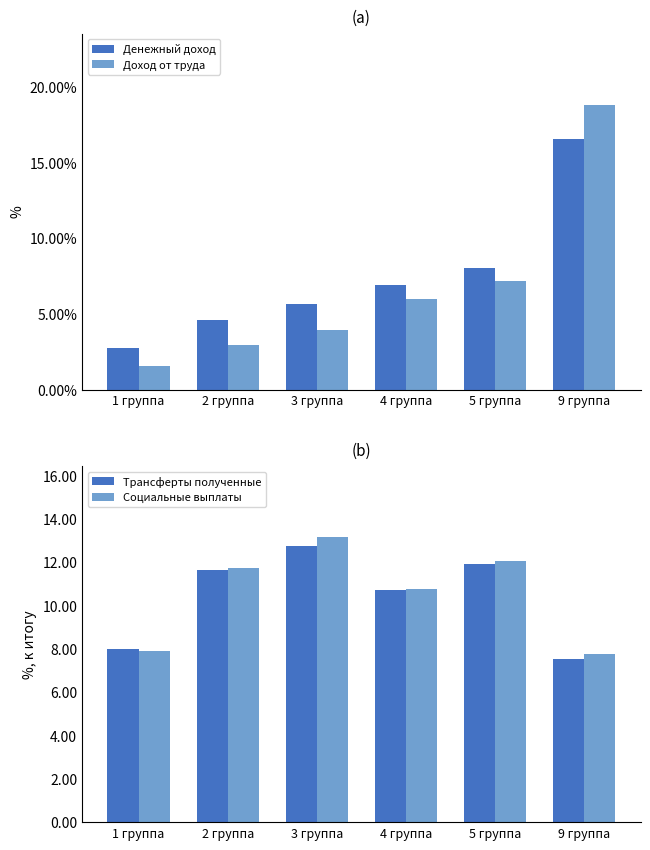

Rank the series by their maximum value, from highest to lowest.

Доход от труда, Денежный доход, Социальные выплаты, Трансферты полученные